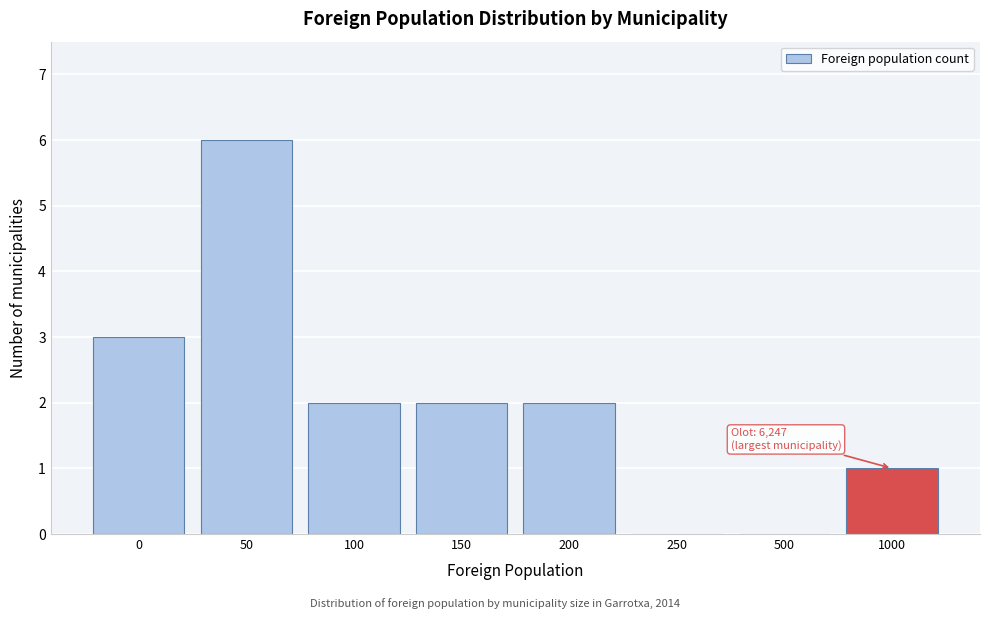

Reading left to right, transcribe all the data shown in this chart.

0=3	50=6	100=2	150=2	200=2	250=0	500=0	1000=1